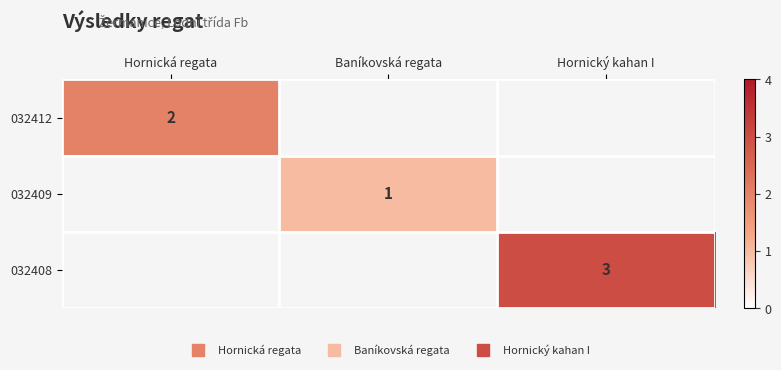

At how many categories does at least one series exceed 1?

2